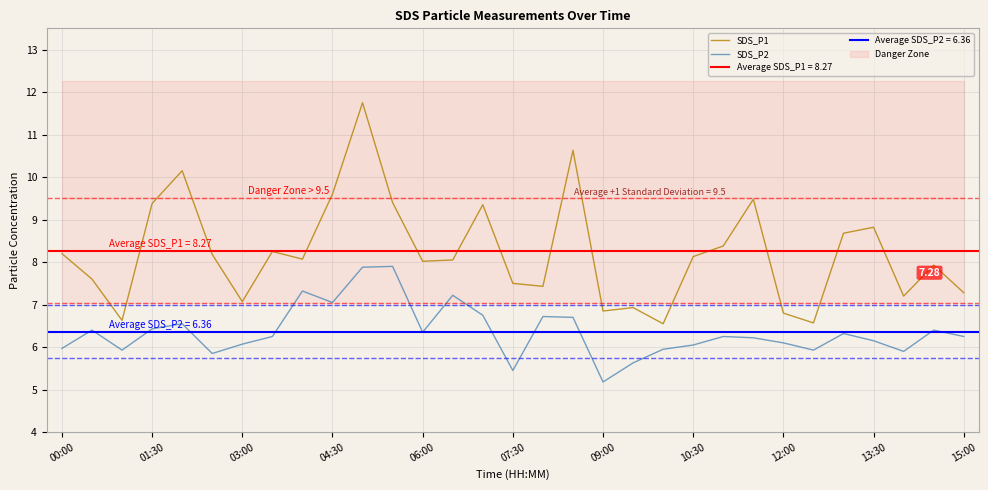

True or false: SDS_P1 and SDS_P2 cross at least once.

False